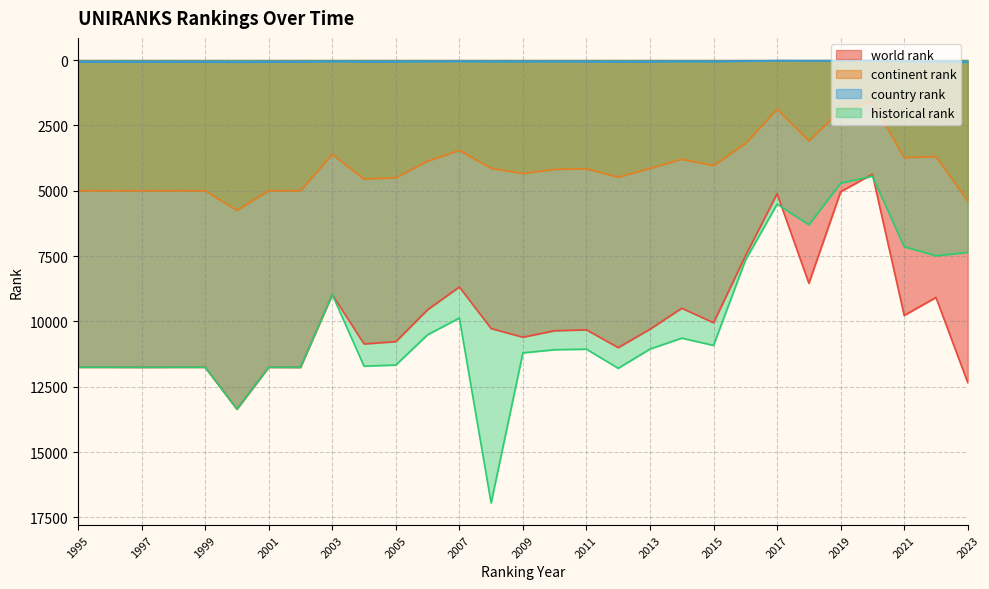

What is the minimum value for country rank?

19.0